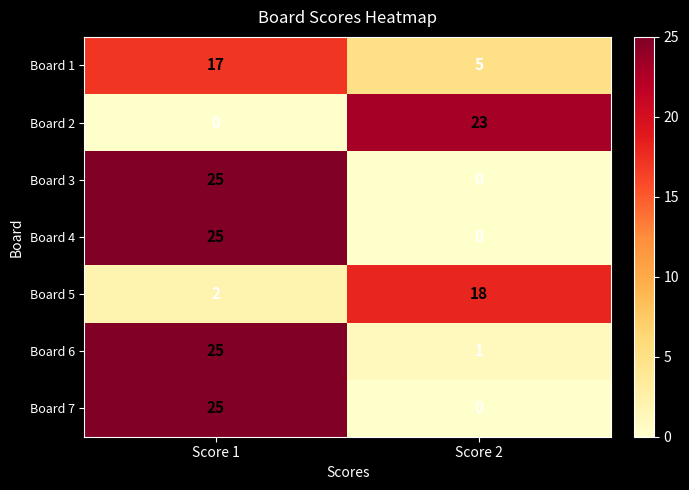

Is it true that Board 2 equals 0 at Score 1?

True